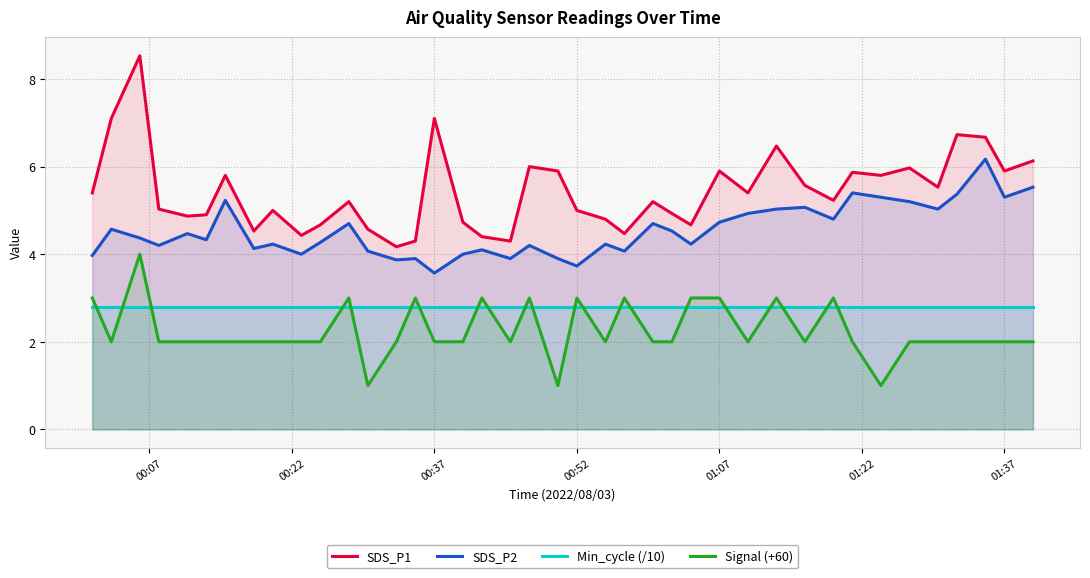

Which series has the widest spread of values?

SDS_P1